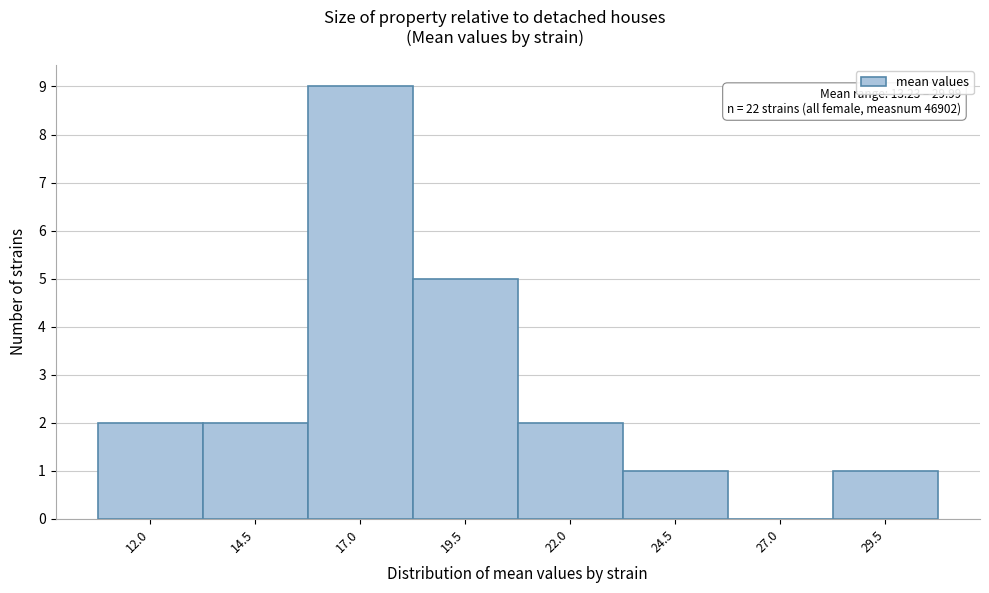

Reading left to right, what are all the values shown in this chart?

12.0=2	14.5=2	17.0=9	19.5=5	22.0=2	24.5=1	27.0=0	29.5=1